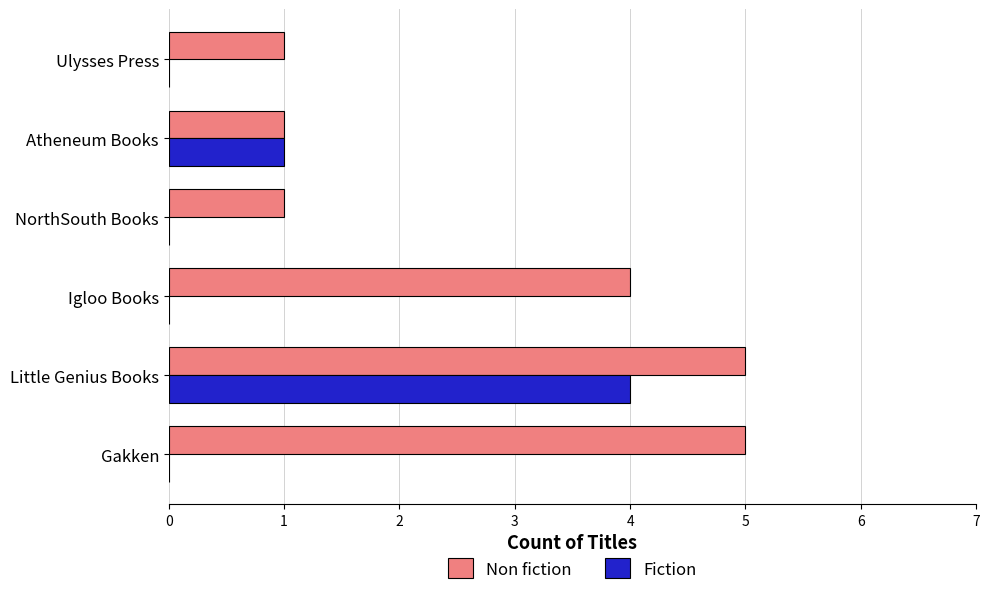

Is it true that Non fiction equals 1 at Ulysses Press?

True